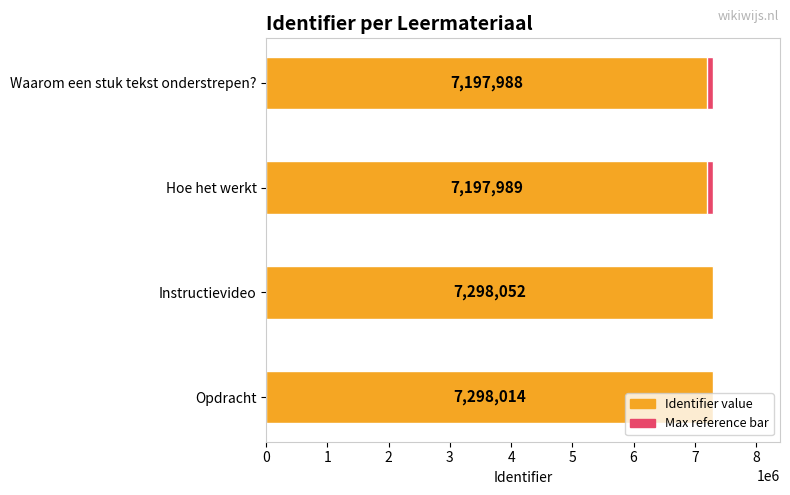

How many groups of bars are there?

4